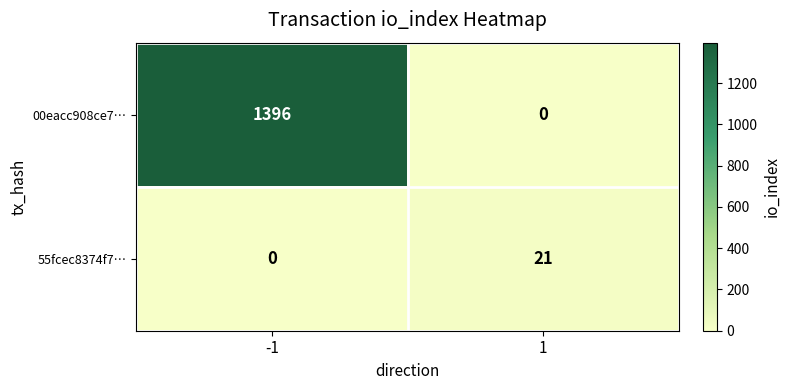

Reading left to right, transcribe all the data shown in this chart.

00eacc908ce7…: 1396	0
55fcec8374f7…: 0	21